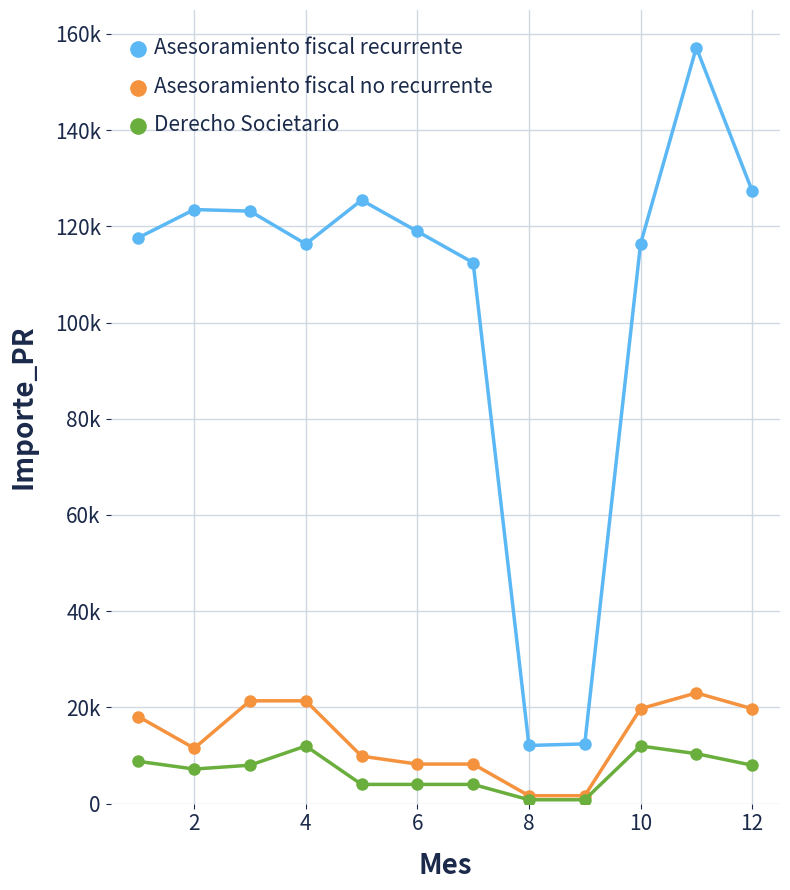

What are all the series names shown in the legend?

Asesoramiento fiscal recurrente, Asesoramiento fiscal no recurrente, Derecho Societario